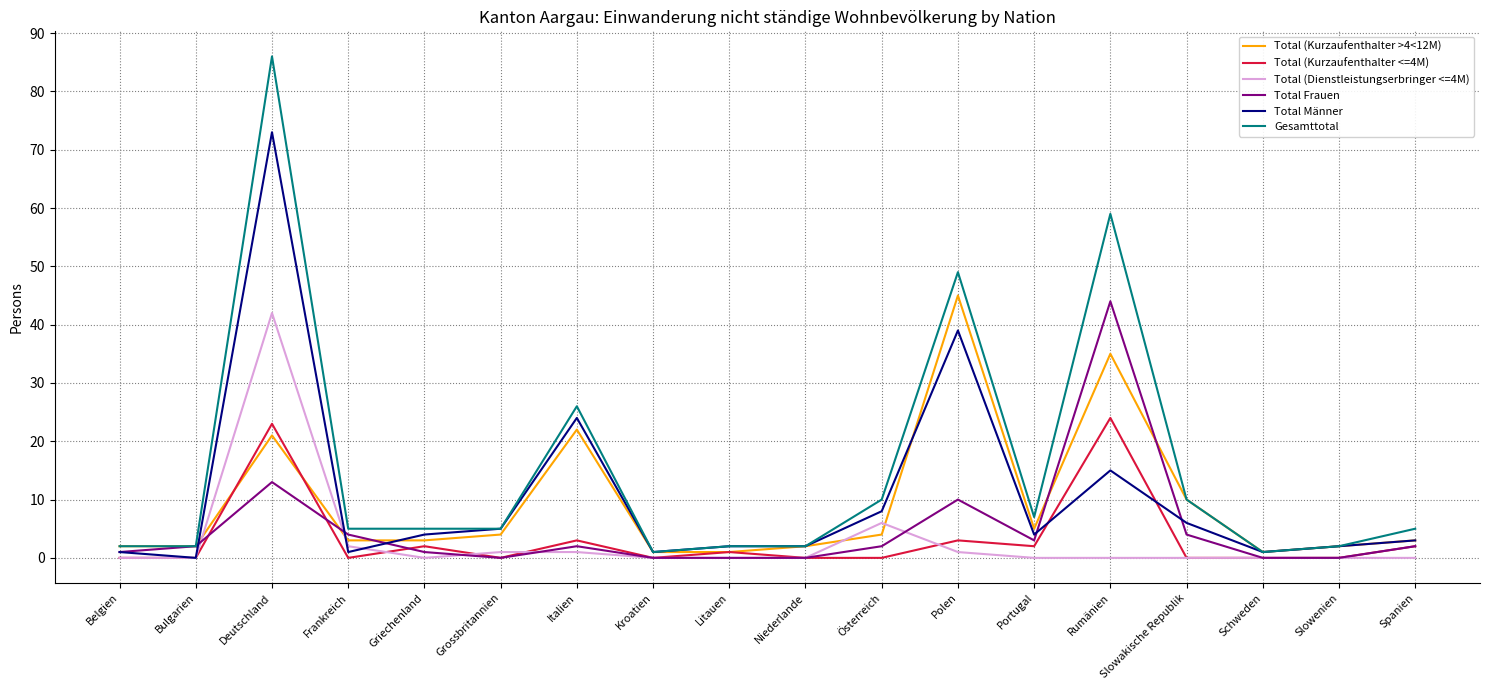

What is the difference between the highest and lowest values at Bulgarien?

2